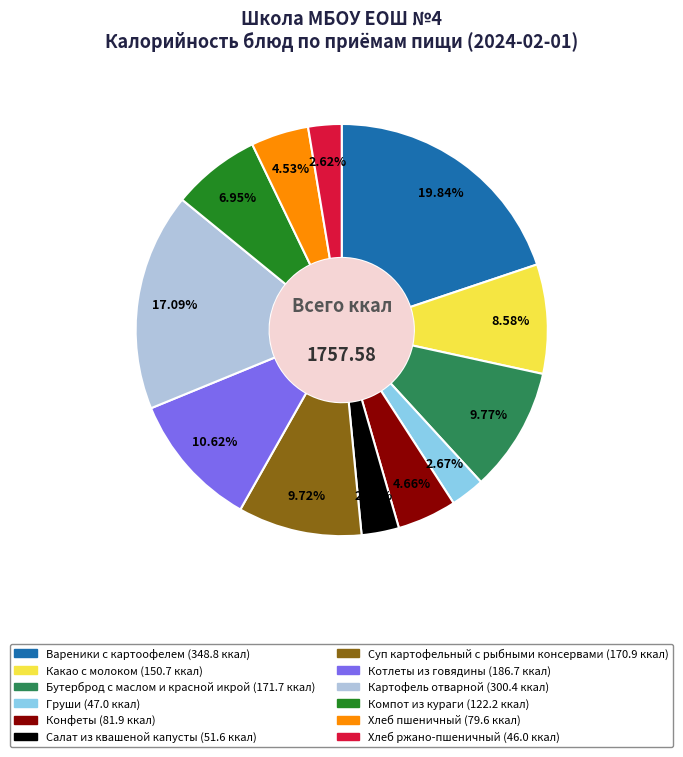

Is it true that Бутерброд с маслом и красной икрой is 1% of the pie?

False